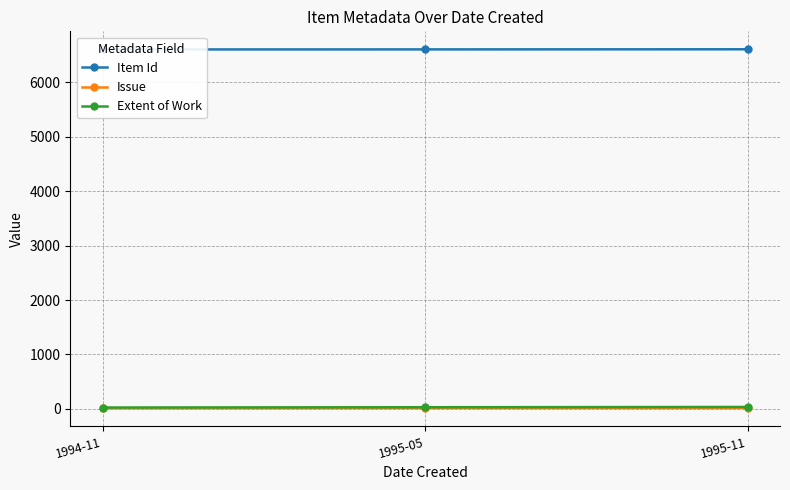

How many series are shown in this chart?

3